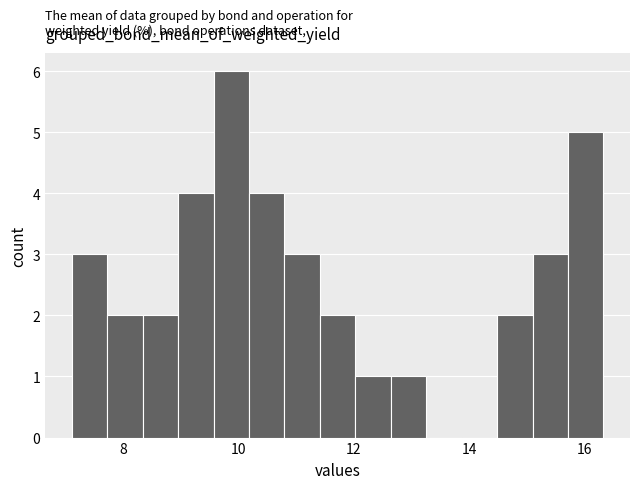

Read against the x-axis, roughly where is the centre of the tallest bar?

9.8